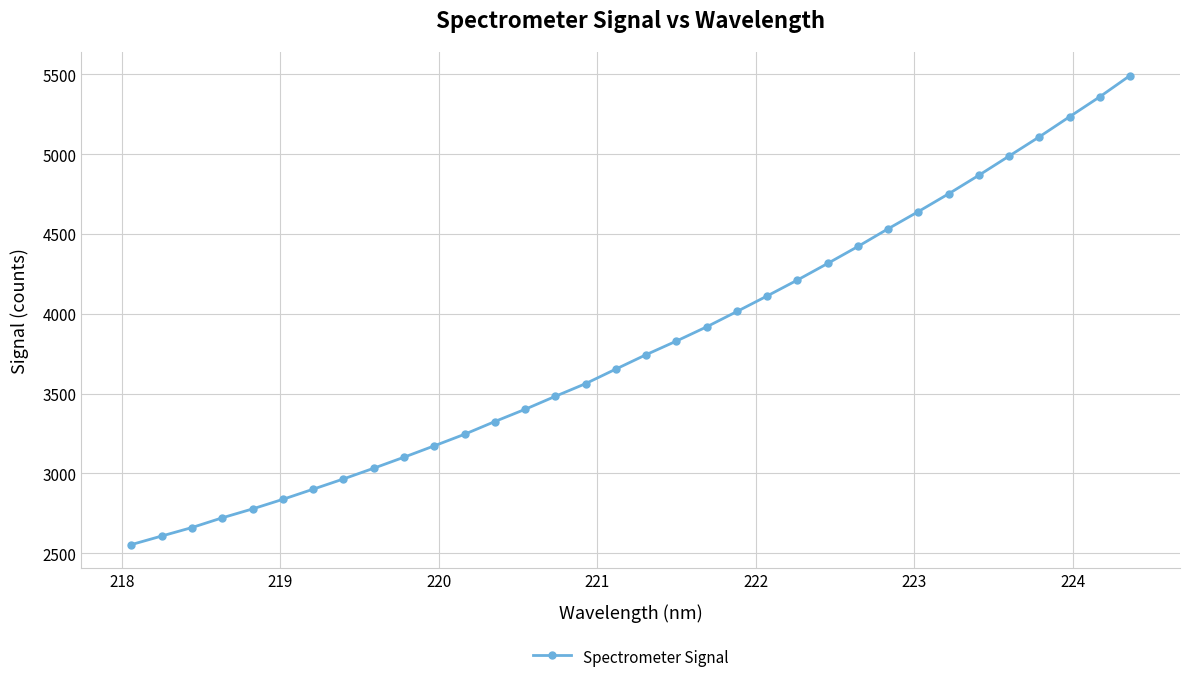

What is the value of the 27th point from the left?

4640.4